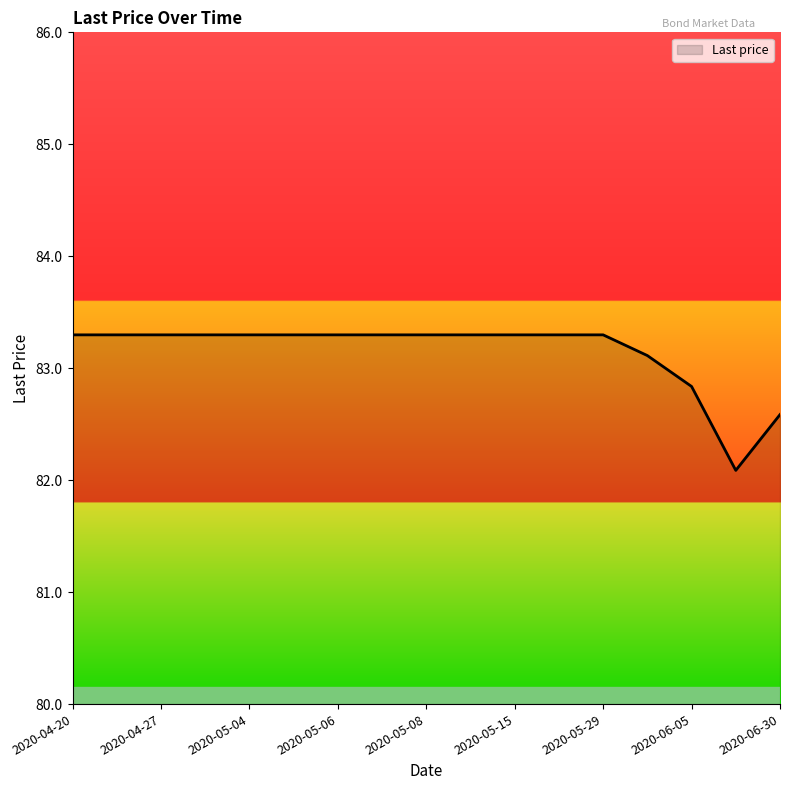

What is the difference between the maximum and minimum values?

1.2